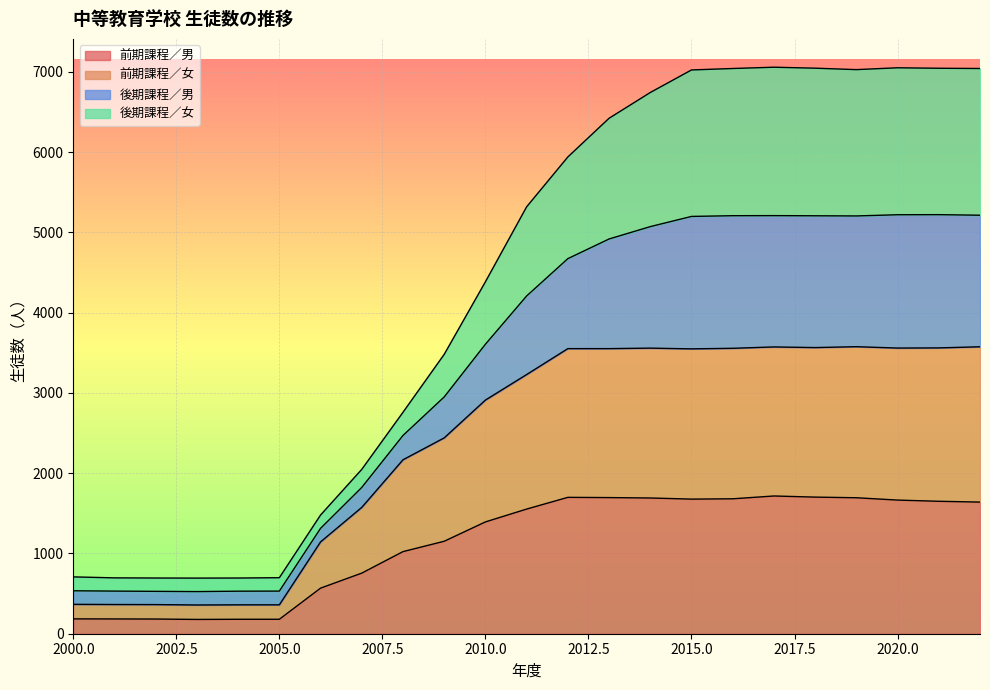

How many data points in 前期課程／女 are above 3229?

11